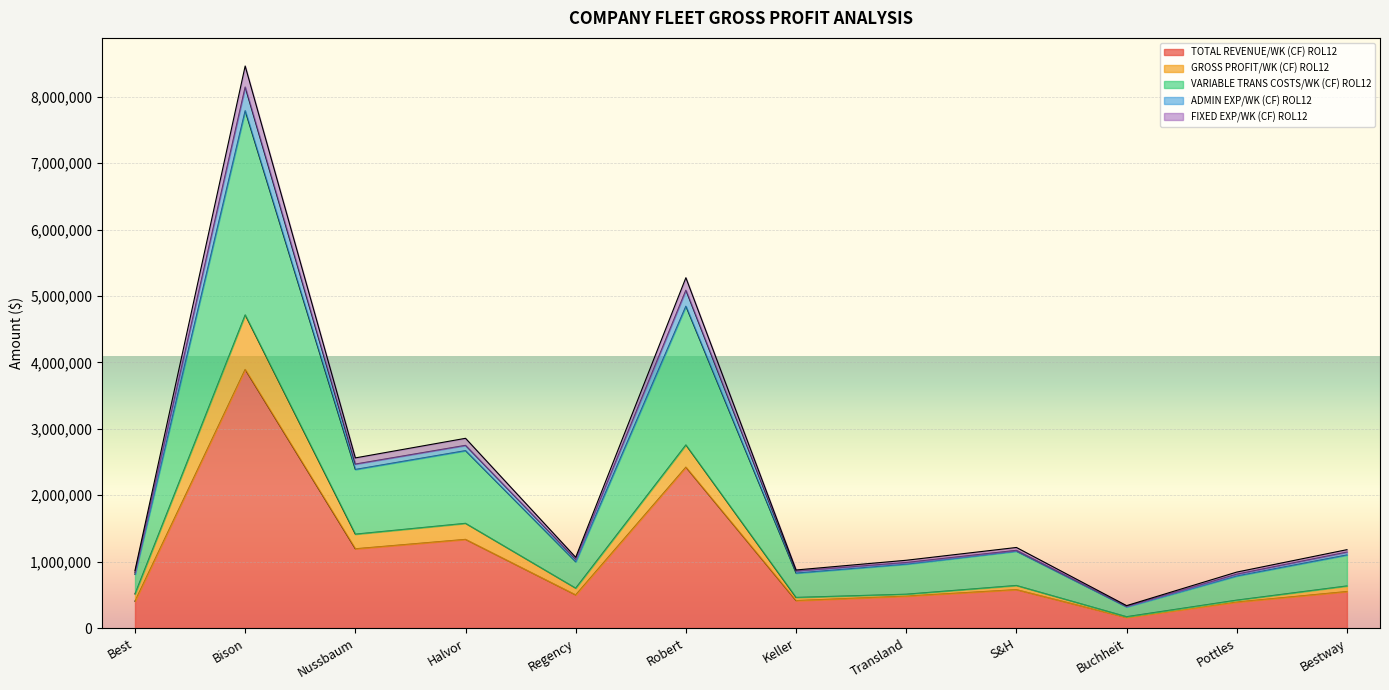

Which category has the lowest value in the TOTAL REVENUE/WK (CF) ROL12 series?

Buchheit